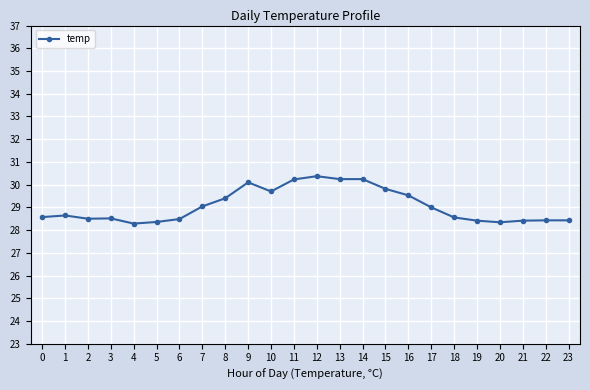

What is the difference between the values at 22 and 20?

0.1